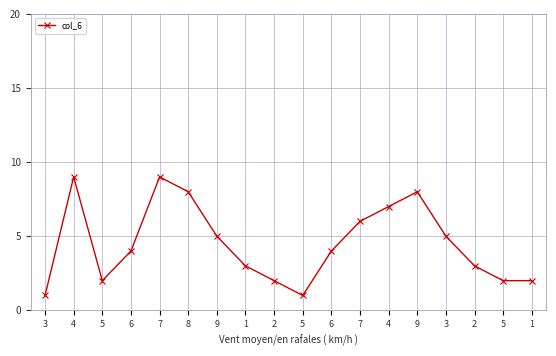

How many lines are shown in the chart?

1